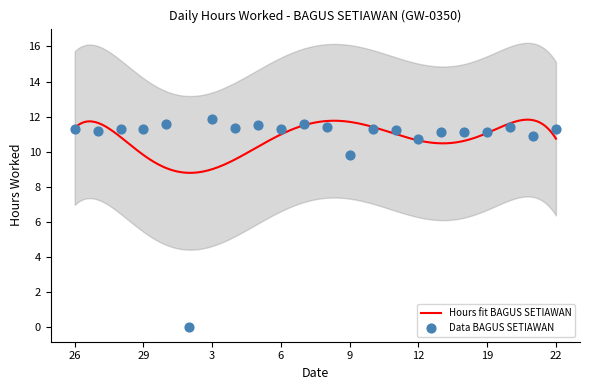

What is the change in value from 9 to 10?

+1.4